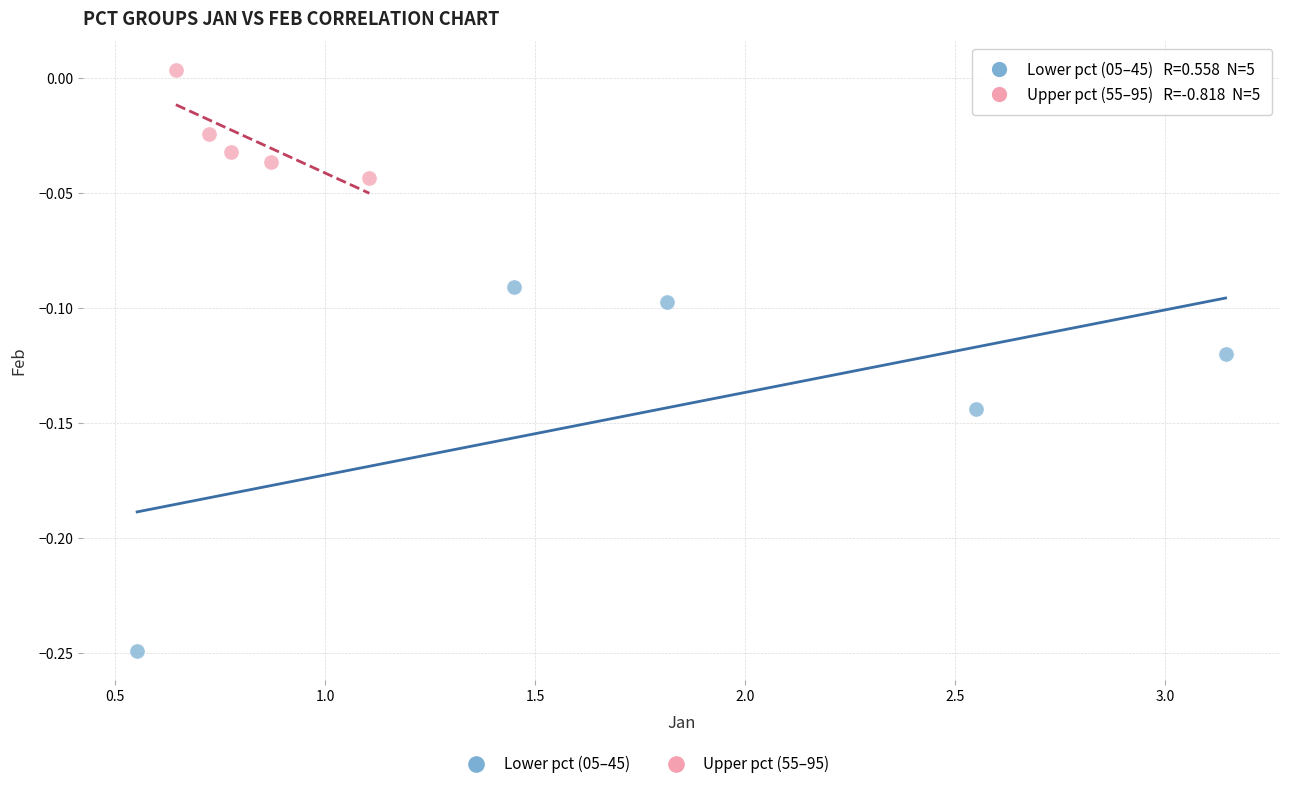

Which series reaches the maximum Y coordinate?

Upper pct (55–95)